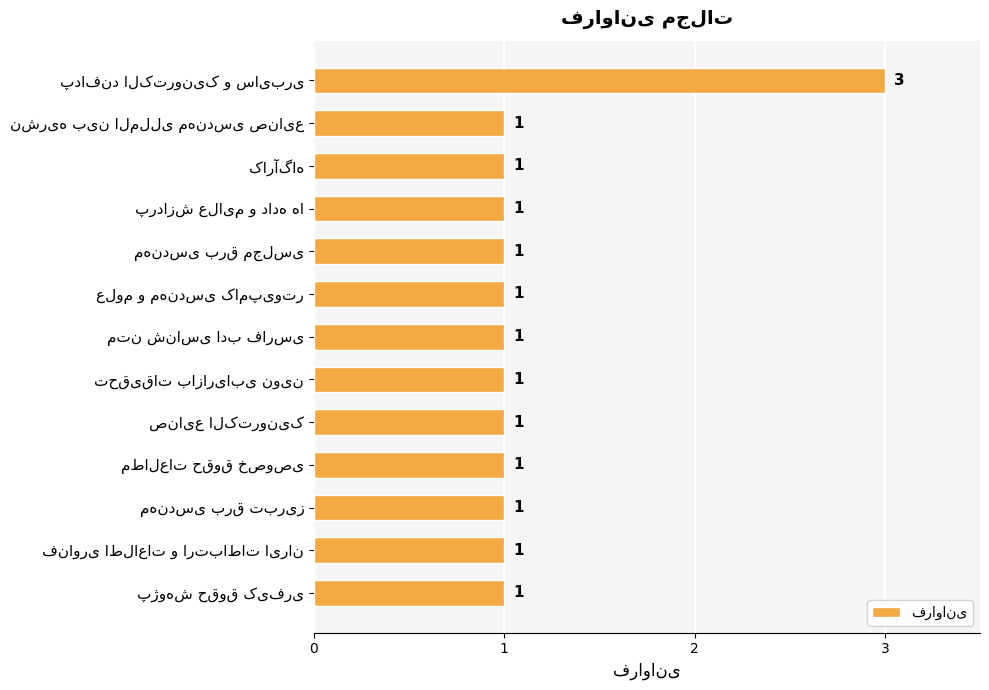

Reading top to bottom, transcribe all the data shown in this chart.

3	1	1	1	1	1	1	1	1	1	1	1	1